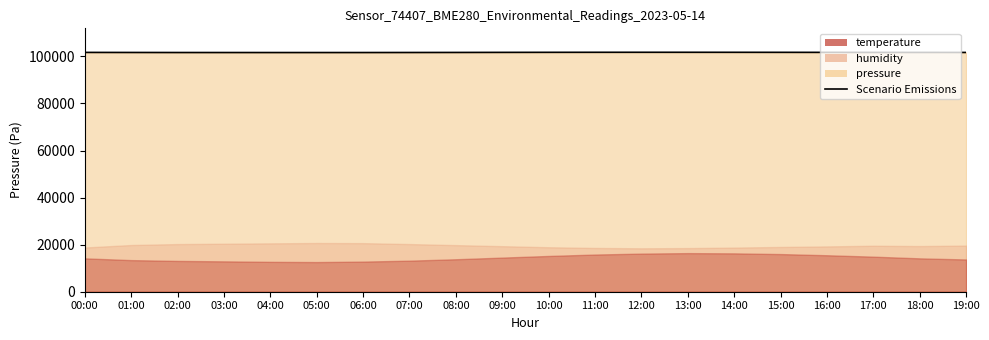

Reading left to right, what are all the values shown in this chart?

101696.2	101671.9	101650.0	101645.0	101640.0	101638.0	101642.0	101660.0	101680.0	101710.0	101730.0	101745.0	101750.0	101748.0	101740.0	101728.0	101715.0	101700.0	101688.3	101680.0